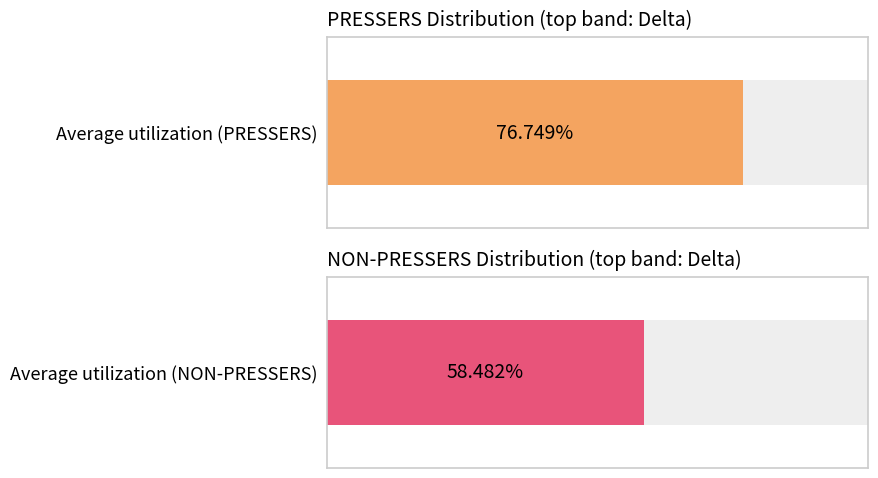

Are the bars grouped side by side (vs. stacked)?

Yes